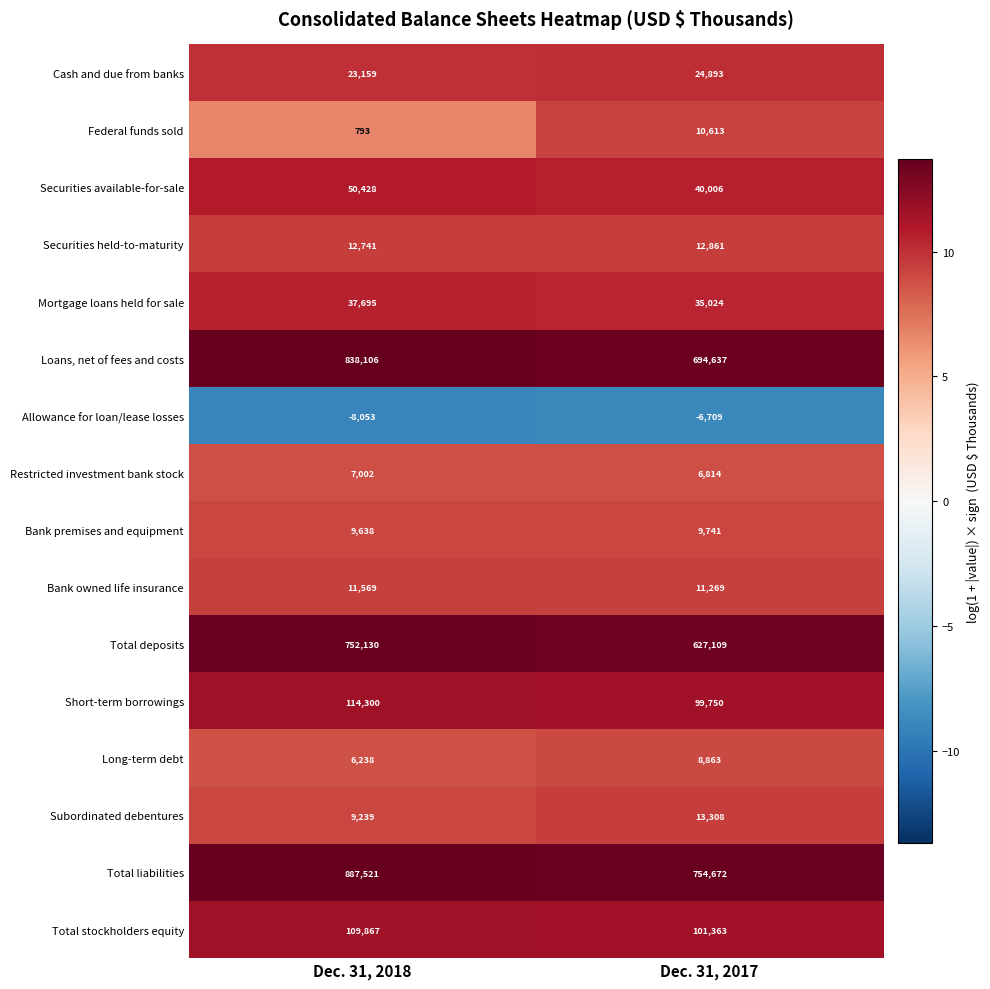

Read the Bank premises and equipment value at Dec. 31, 2018, to the nearest 50.

9650